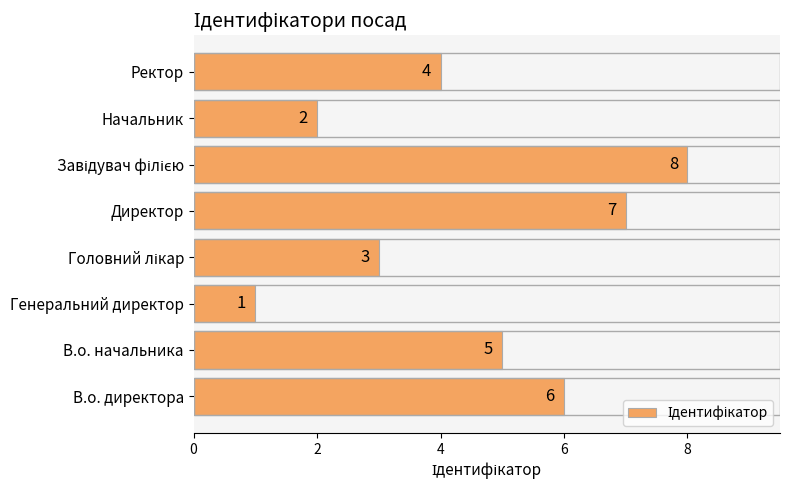

What is the greatest value displayed?

8